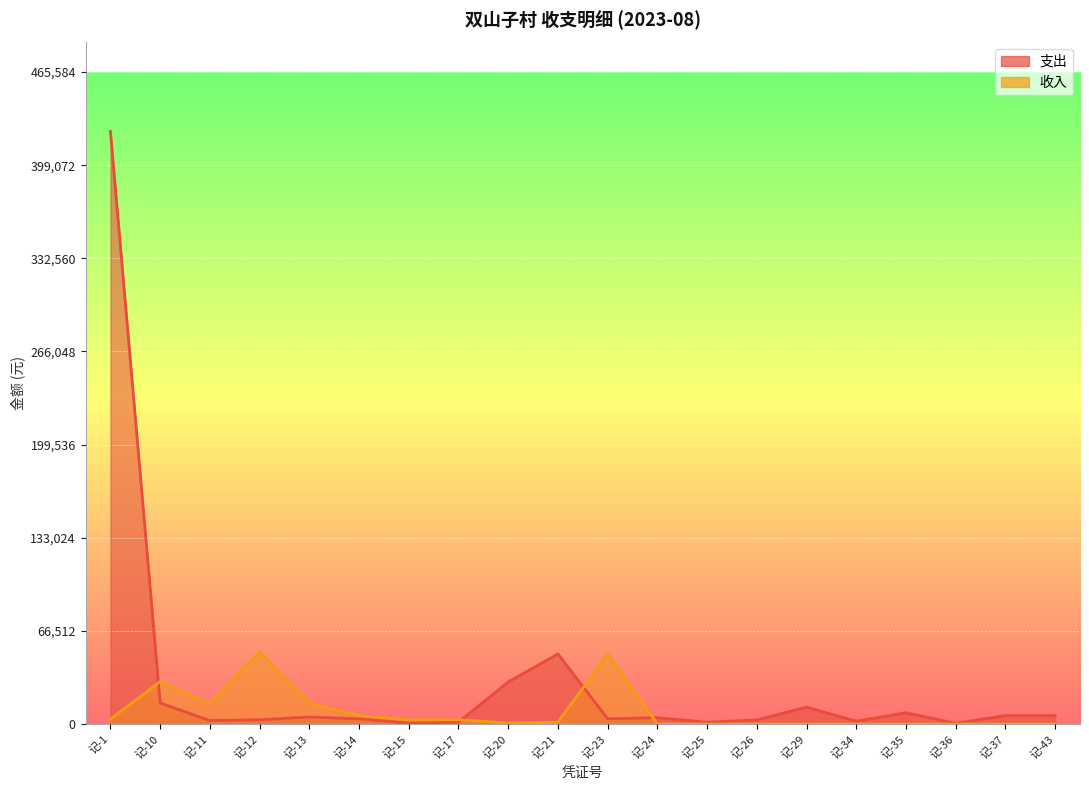

What is the sum of the 收入 values at 记-35 and 记-14?

6000.0